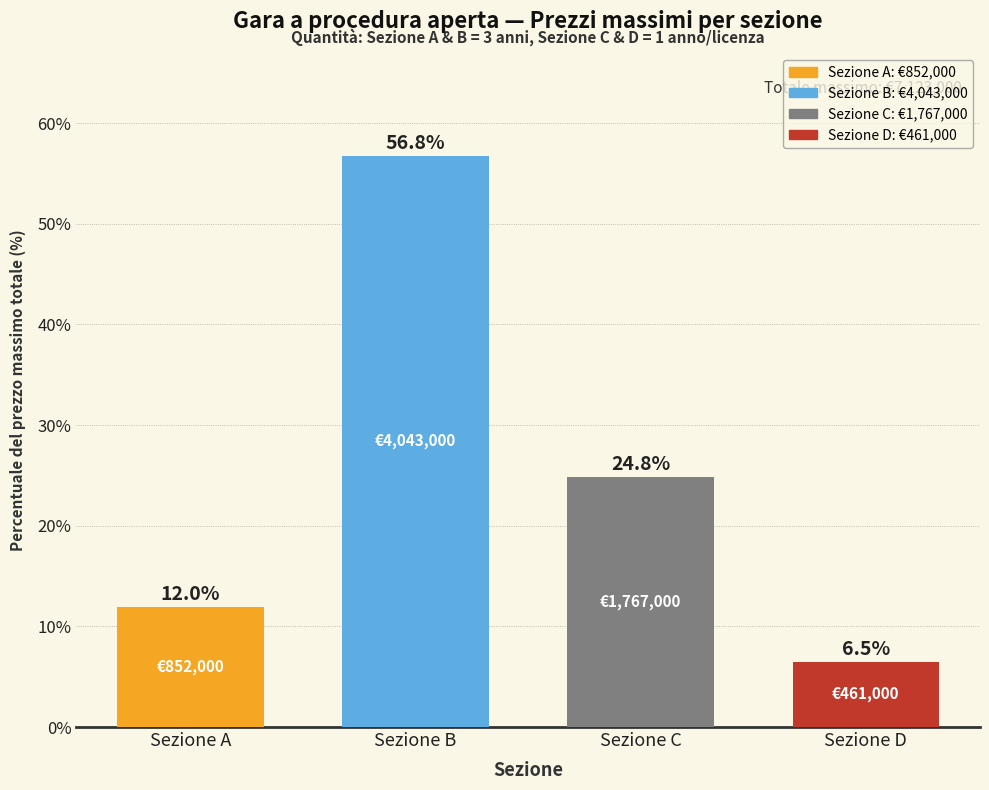

At which category does the chart reach its minimum across all series?

Sezione D